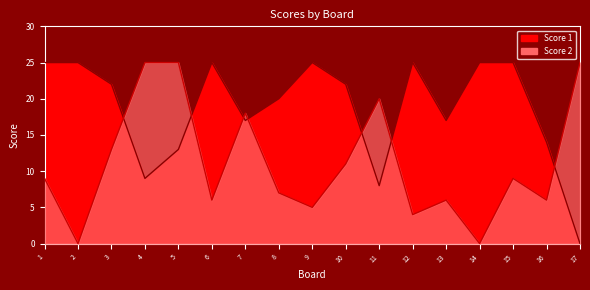

True or false: Score 2 has more than 2 interior local peaks.

True